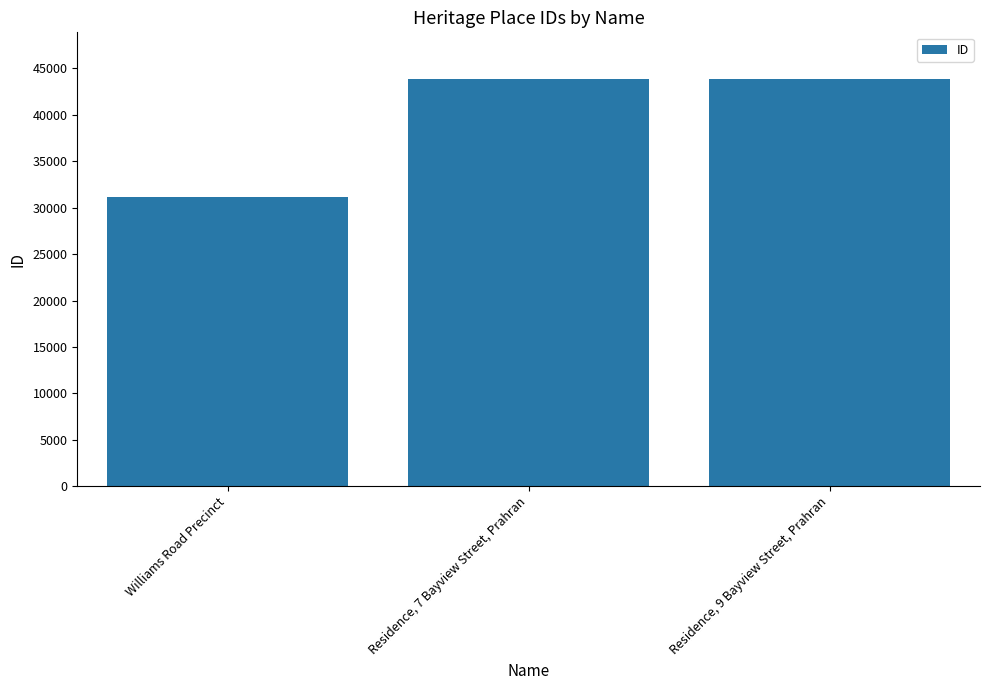

Does the chart contain any negative values?

No